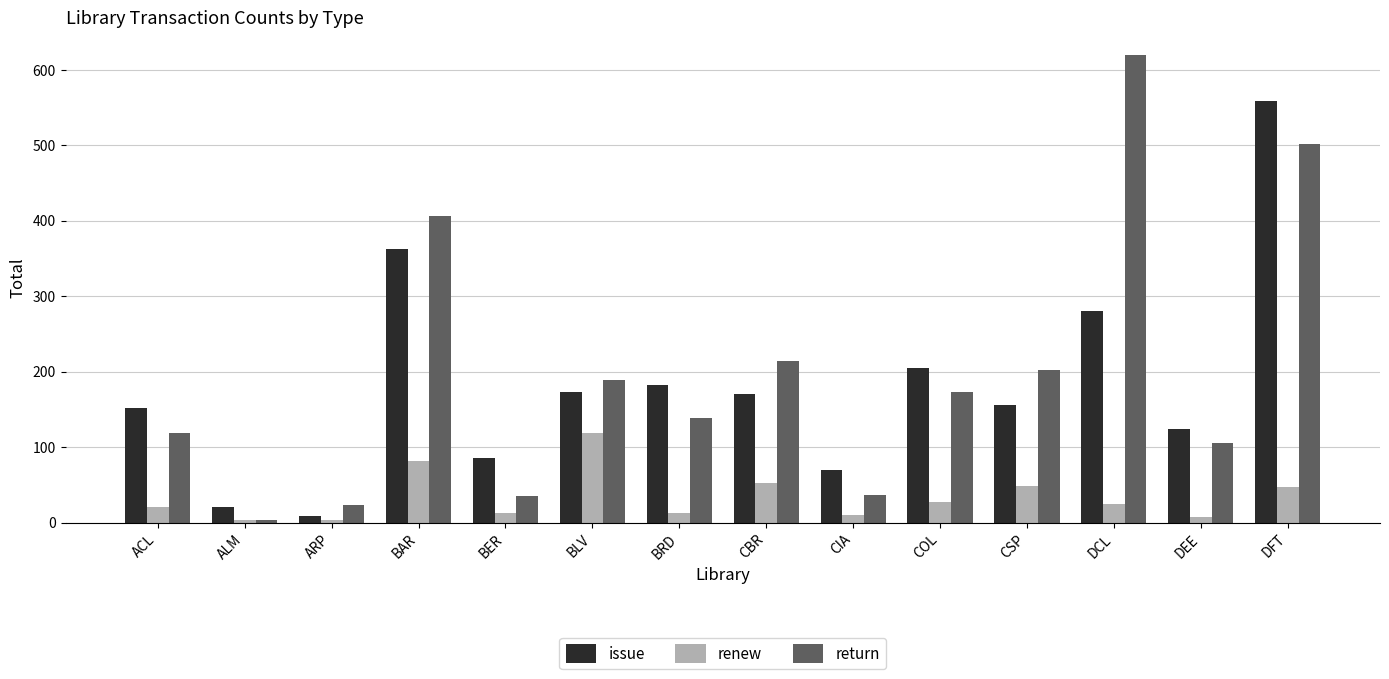

Which series has the widest spread of values?

return